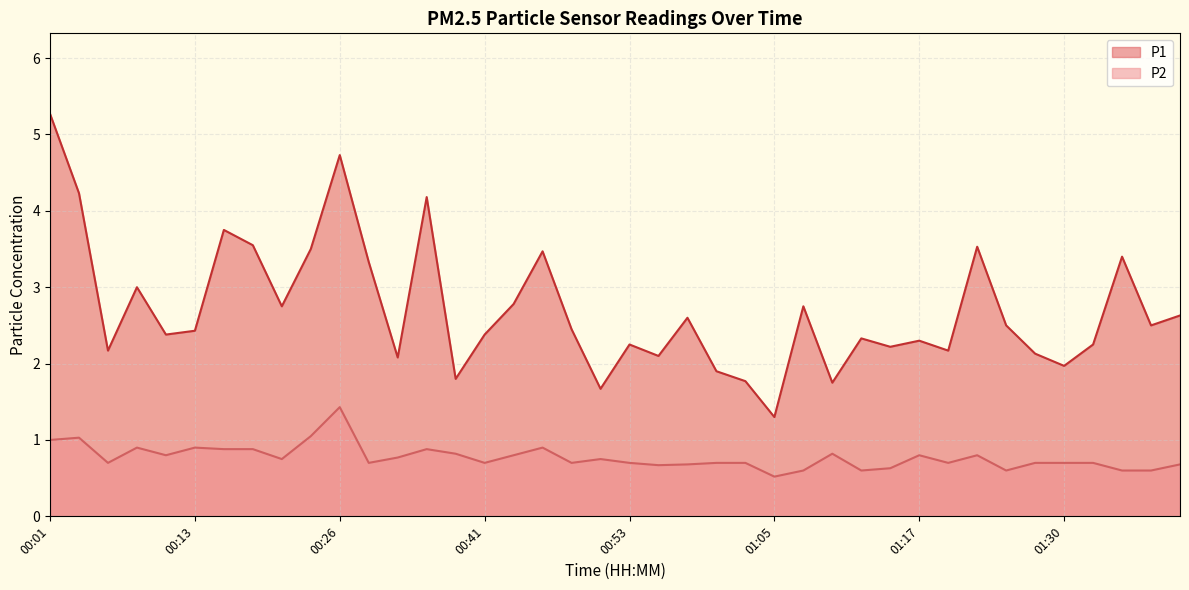

True or false: P2 and P1 intersect in this chart.

False